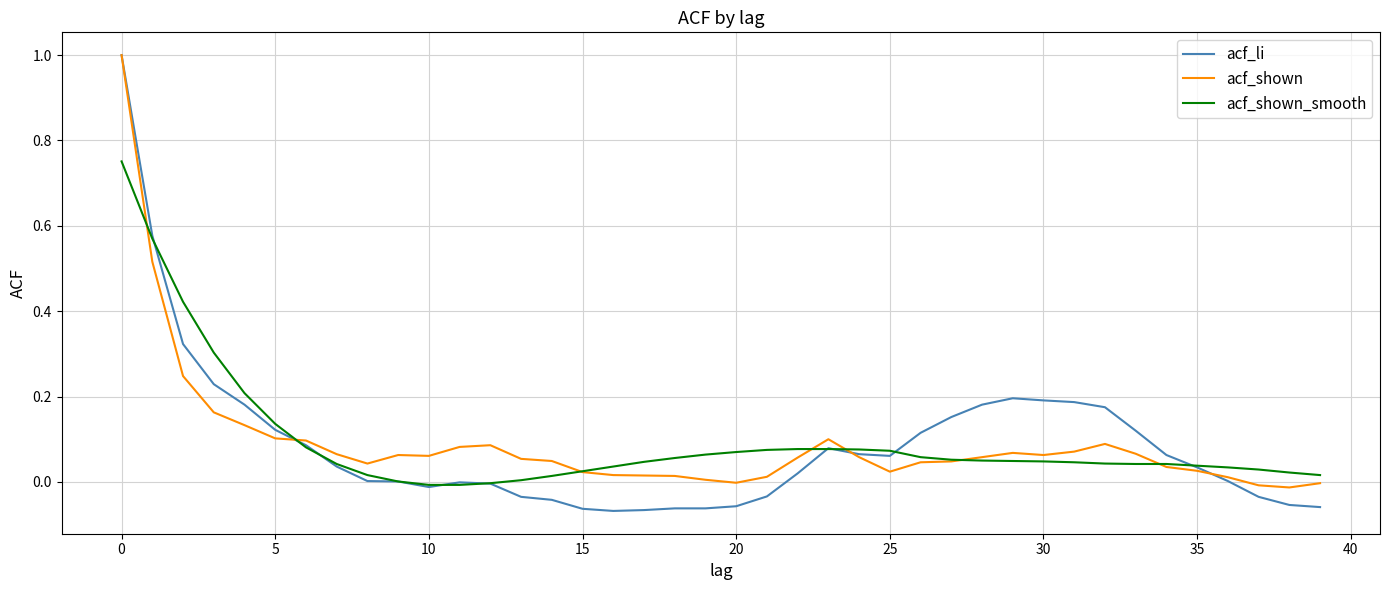

Which series has the widest spread of values?

acf_li